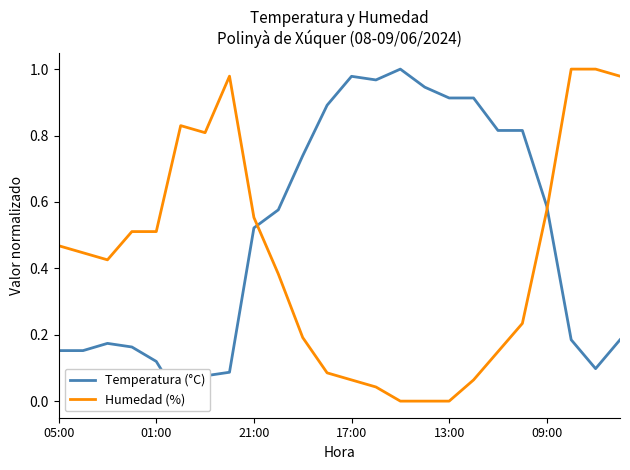

How many interior local peaks does the Temperatura (°C) series have?

3